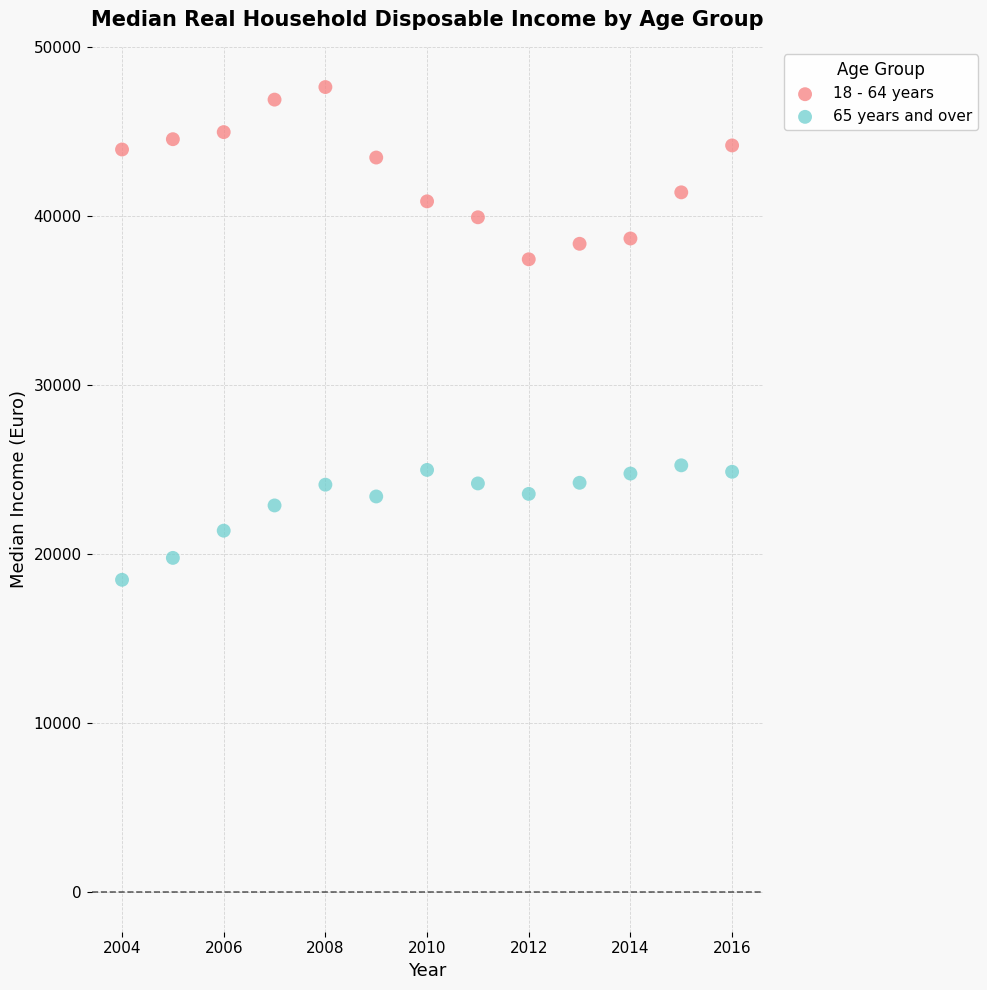

Which series reaches the maximum Y coordinate?

18 - 64 years